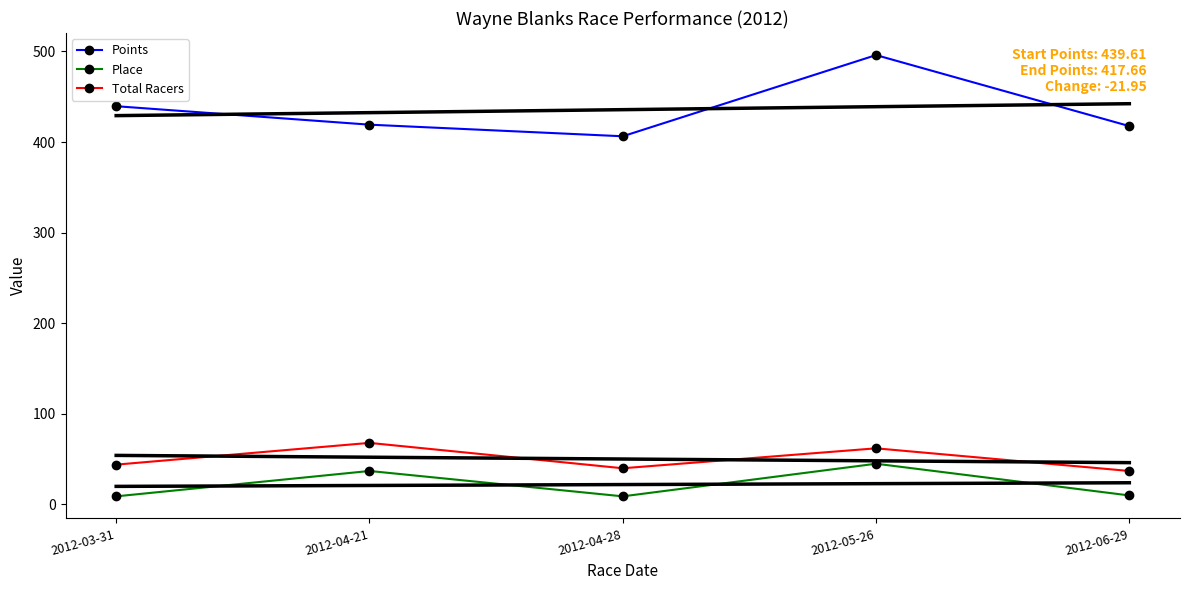

At which category does Total Racers reach its first local valley?

2012-04-28